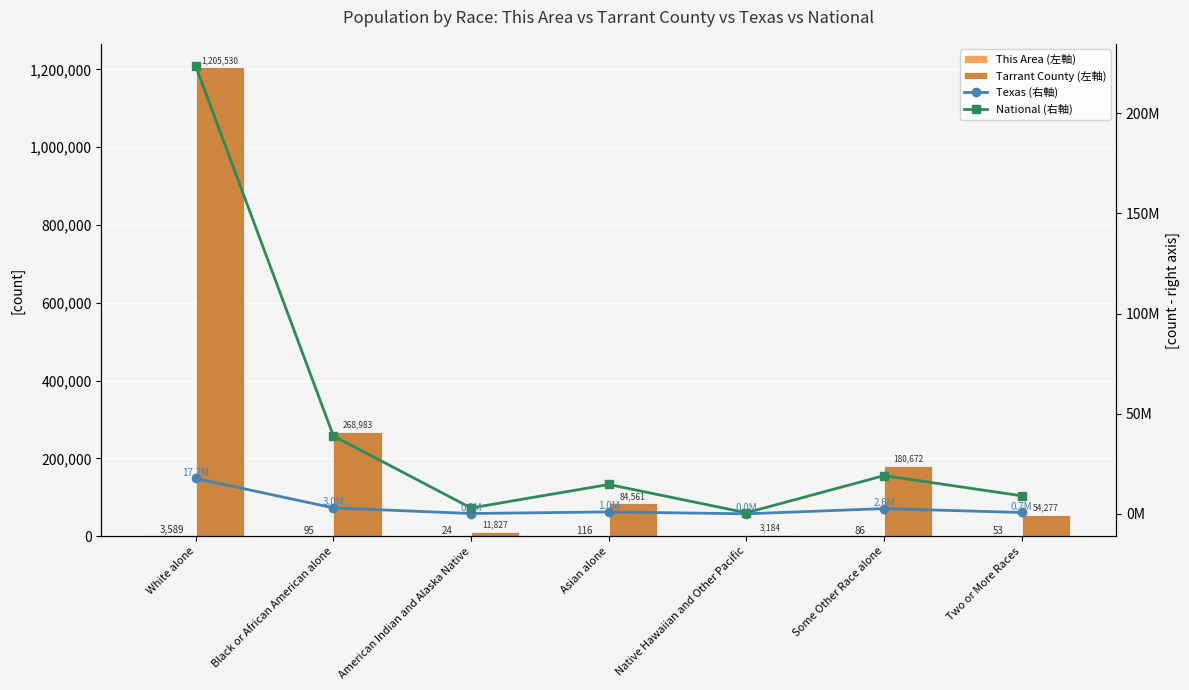

Which series has the largest total across all categories?

National